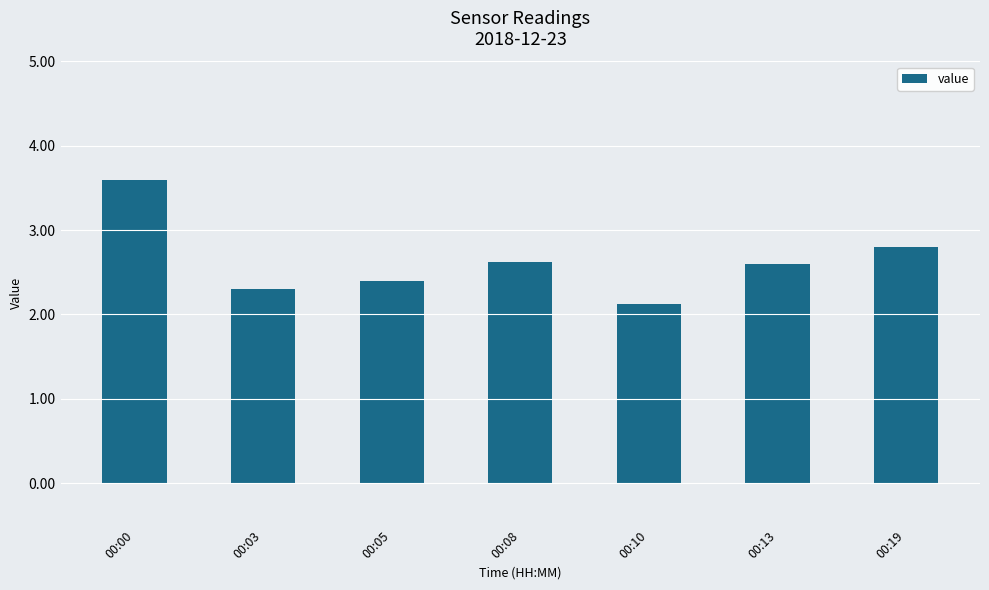

What is the value of the 5th bar from the left?

2.1